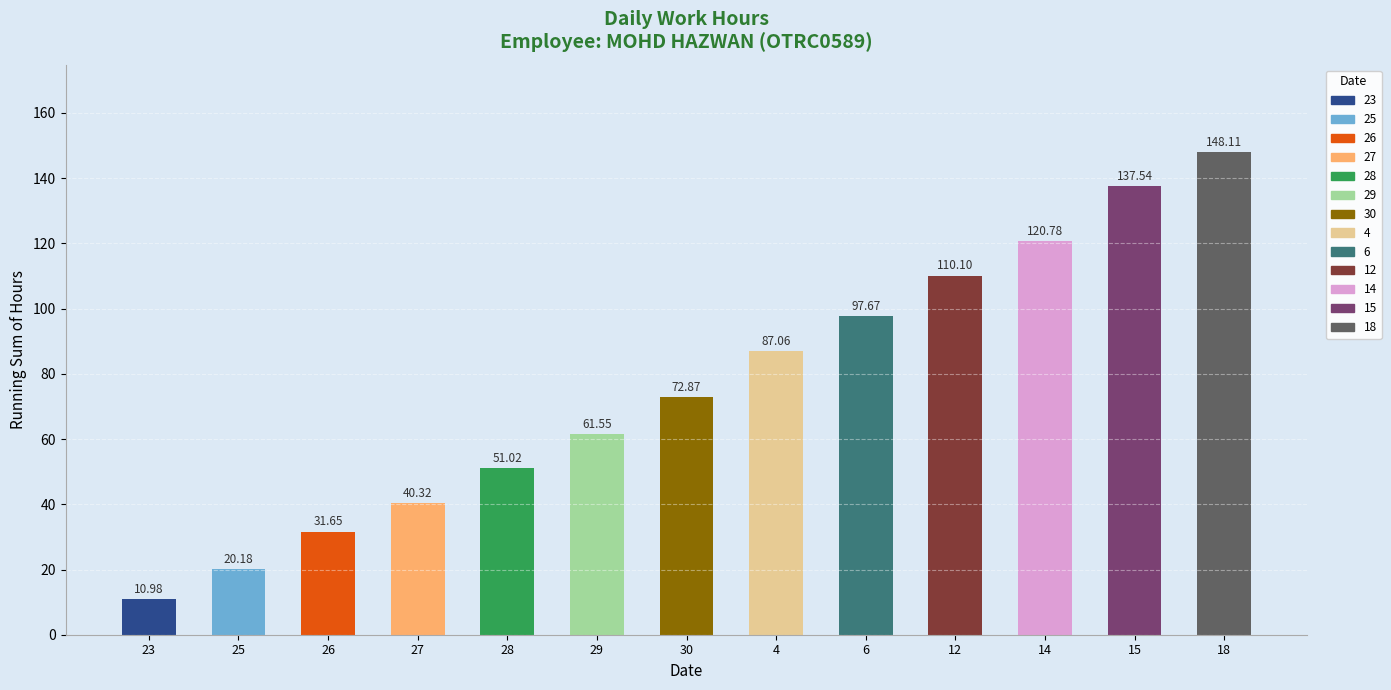

At which category does the chart reach its peak across all series?

18